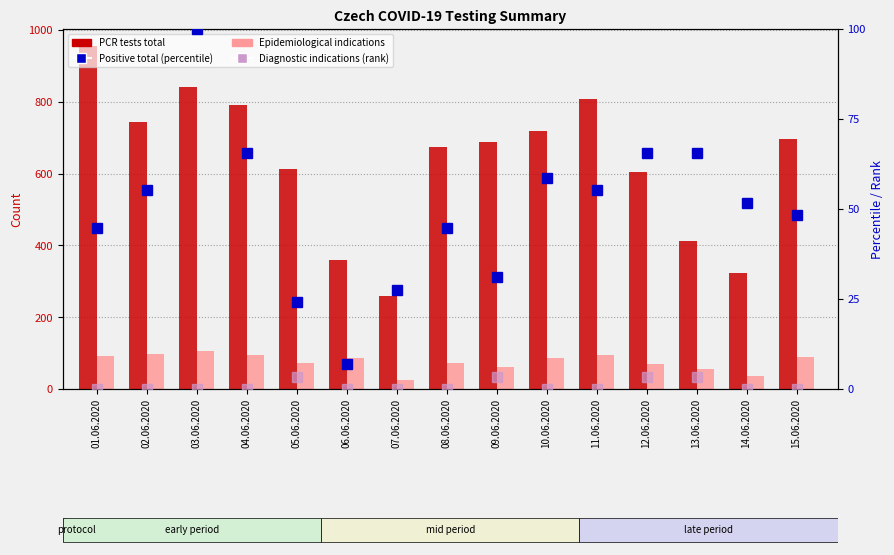

The value of Positive total (percentile) at 13.06.2020 is 33.3. True or false?

False